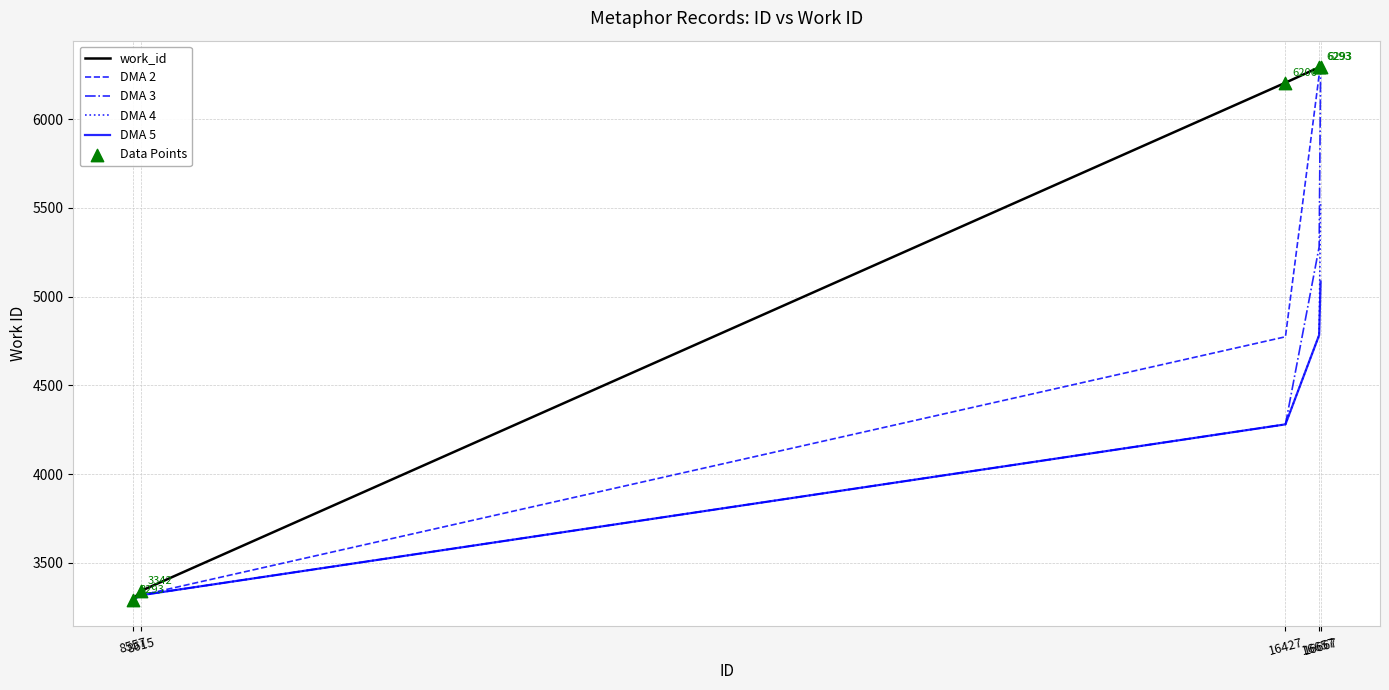

What is the smallest value displayed?

3293.0